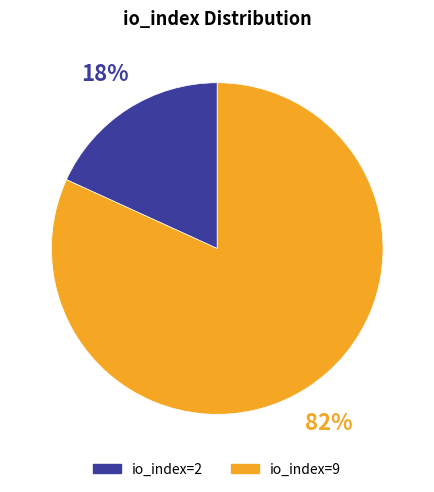

To the nearest percent, what is the difference between the io_index=9 and io_index=2 slice percentages?

64%